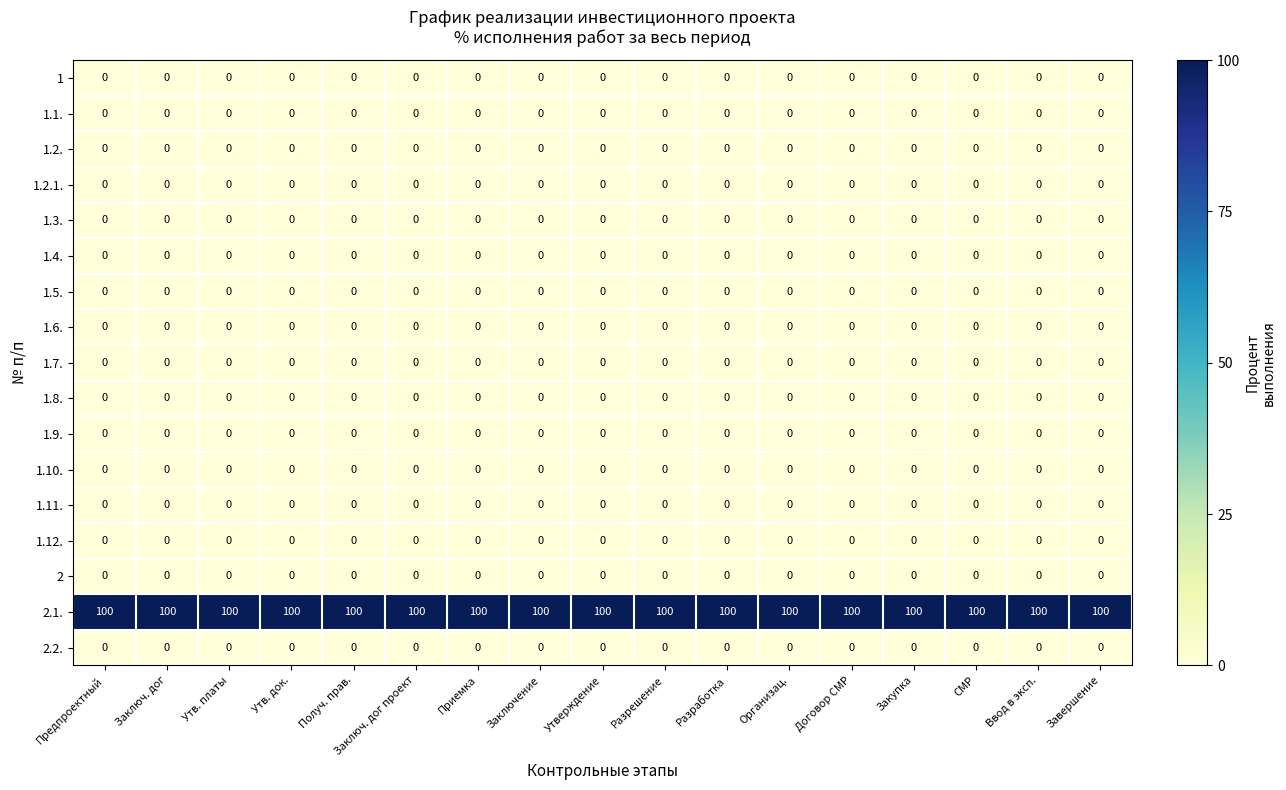

Which series has the largest total across all categories?

2.1.